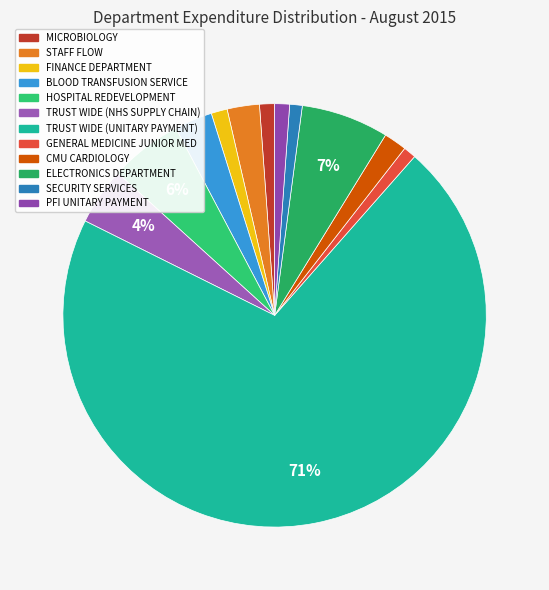

Which slice represents more than half of the pie?

TRUST WIDE (UNITARY PAYMENT)